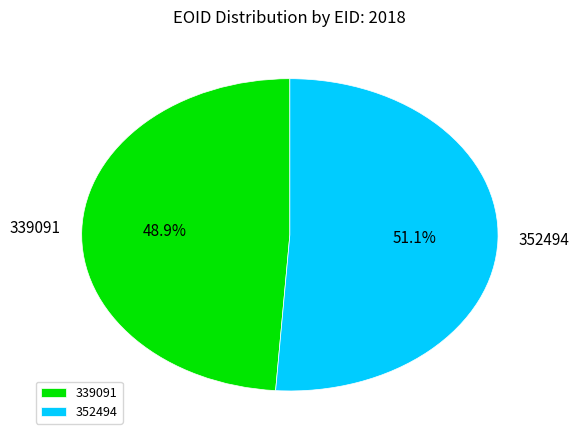

To the nearest percent, what portion does 352494 represent?

51%